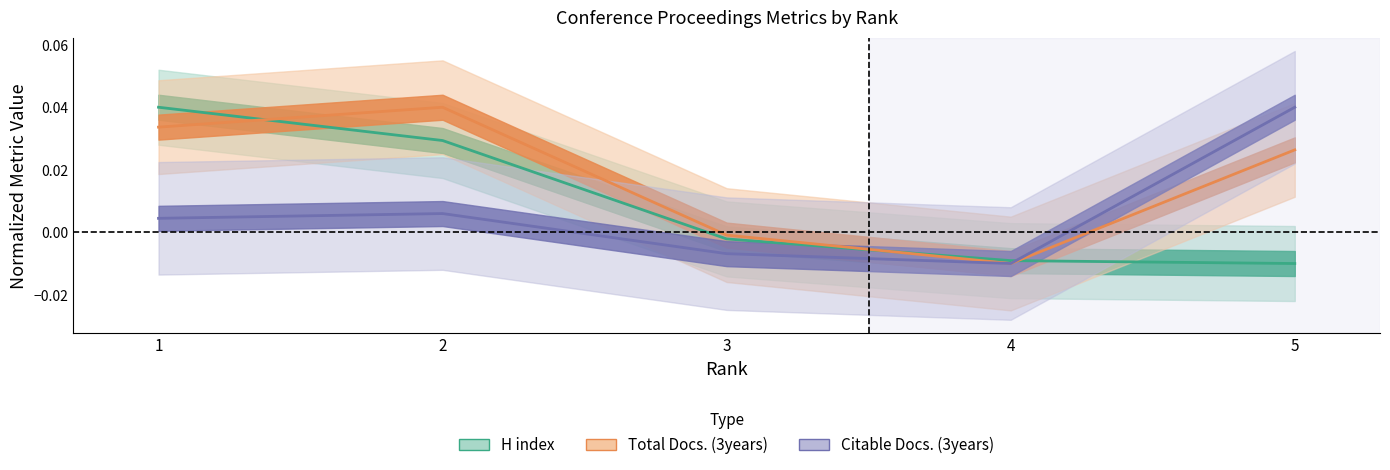

How many lines are shown in the chart?

3